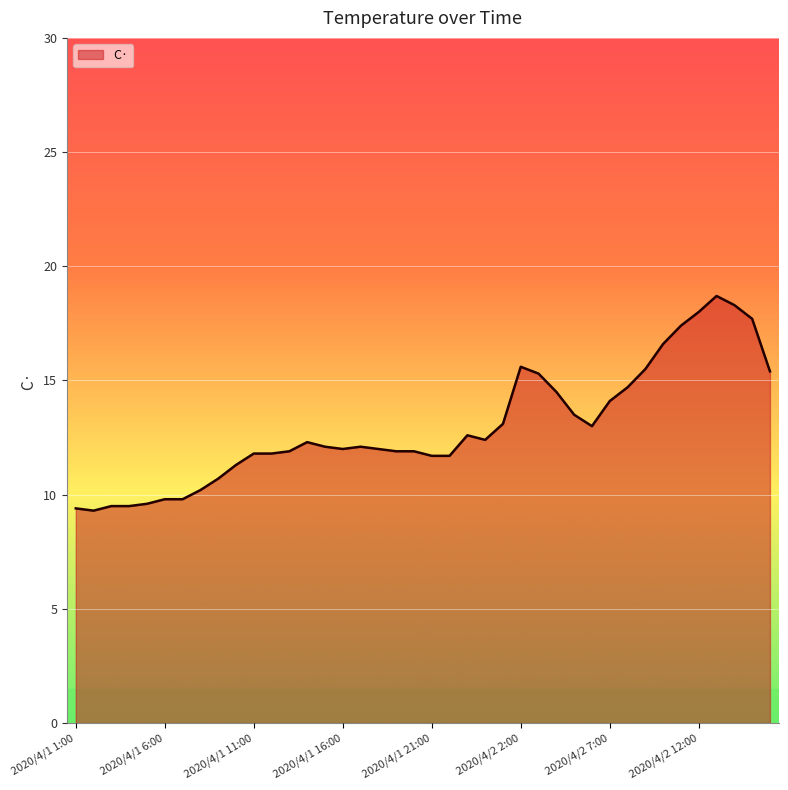

What is the minimum value shown in the chart?

9.3